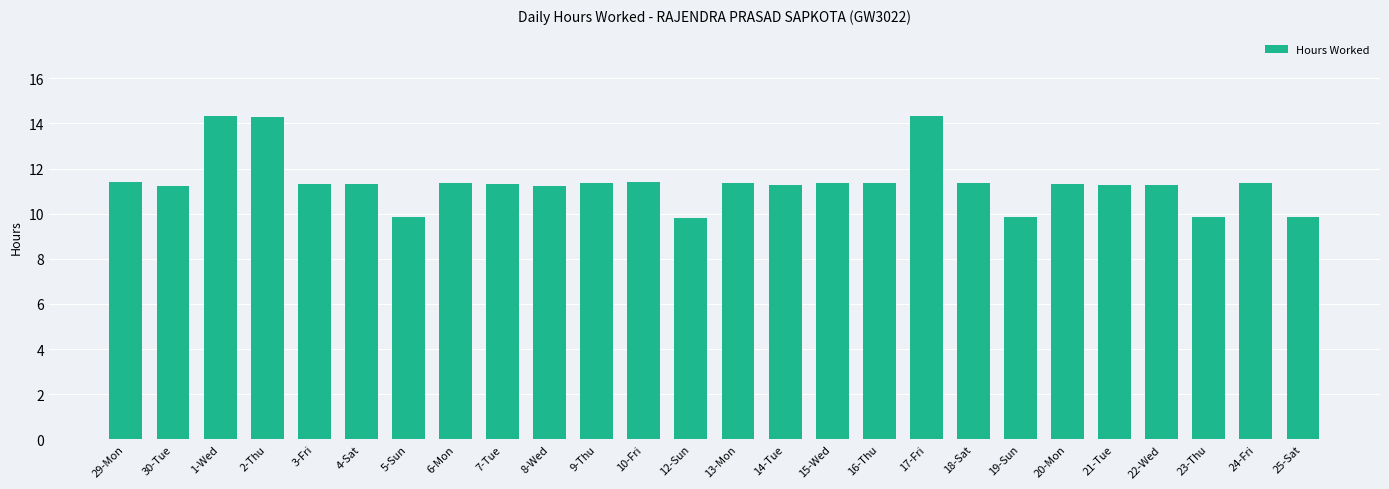

What is the label of the 6th bar from the right?

20-Mon